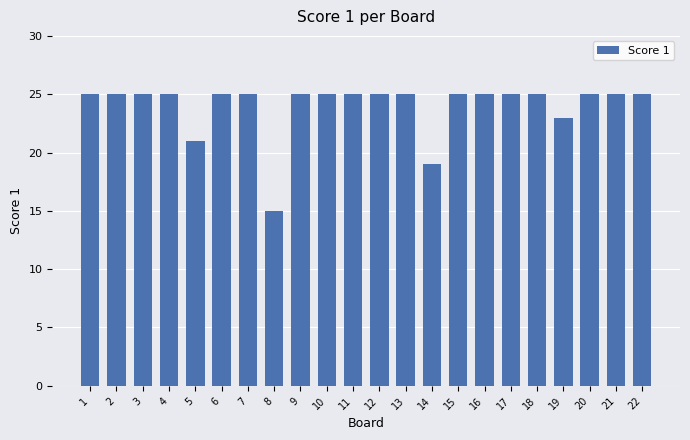

Which category has the lowest value across all series?

8